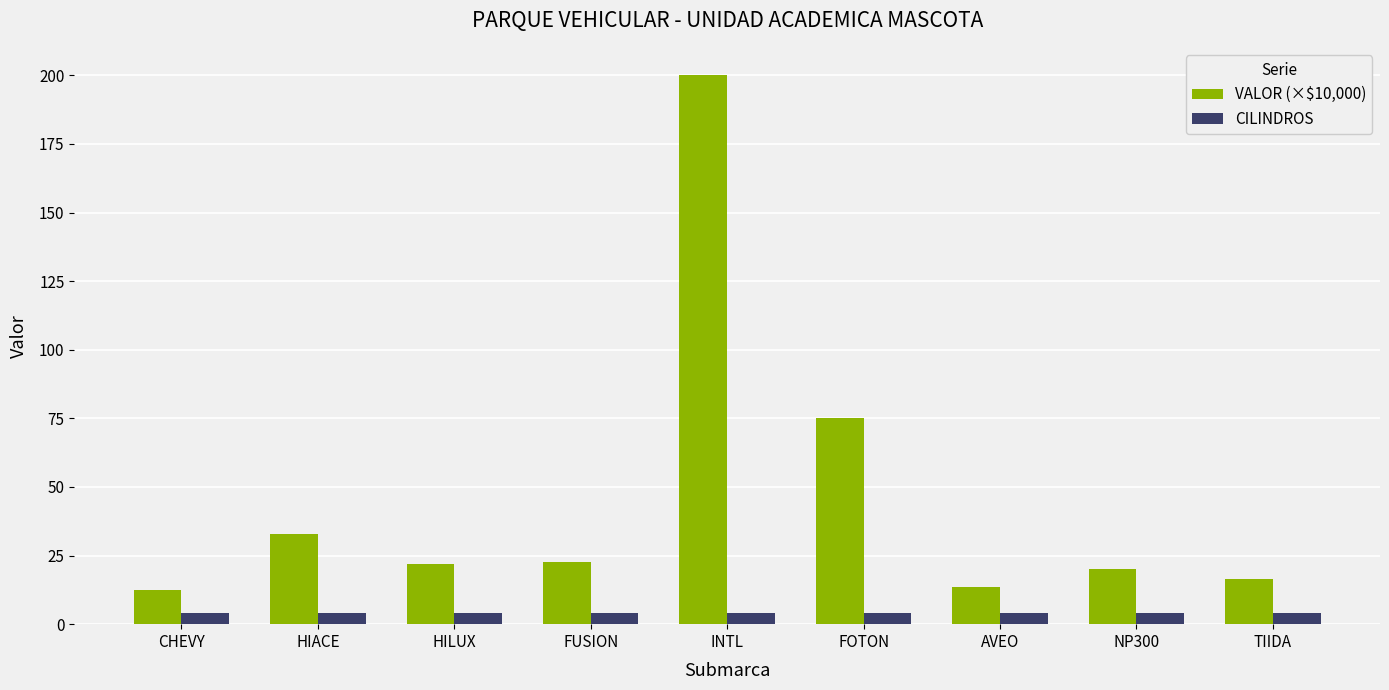

The CILINDROS series shows 4.0 at NP300. True or false?

True